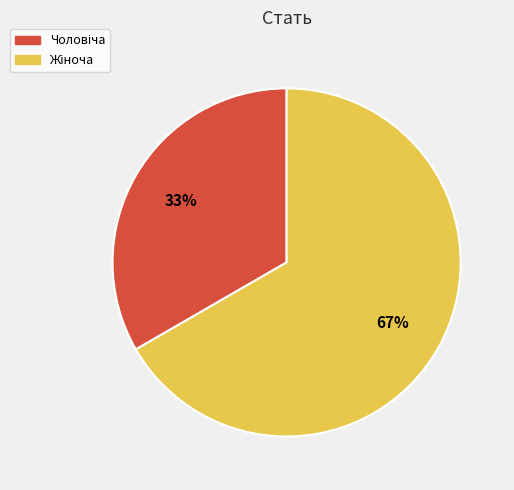

Is there a majority slice in this chart?

Yes